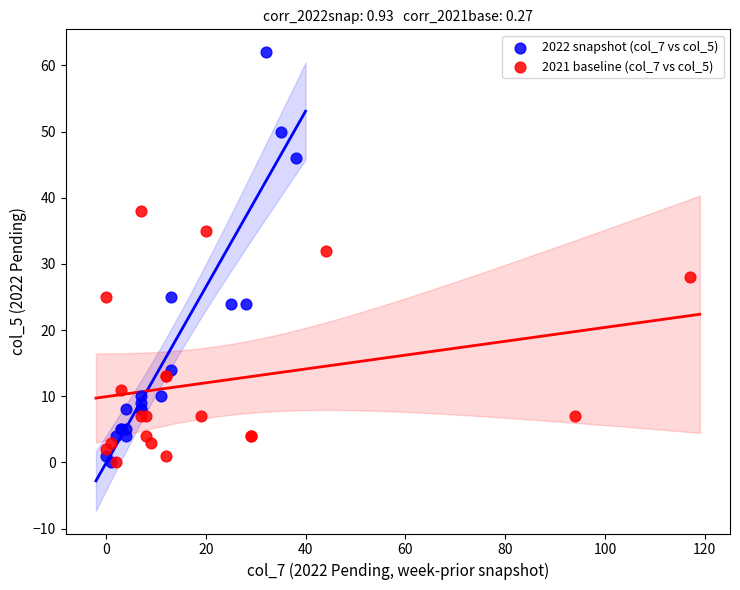

What are all the series names shown in the legend?

2022 snapshot (col_7 vs col_5), 2021 baseline (col_7 vs col_5)